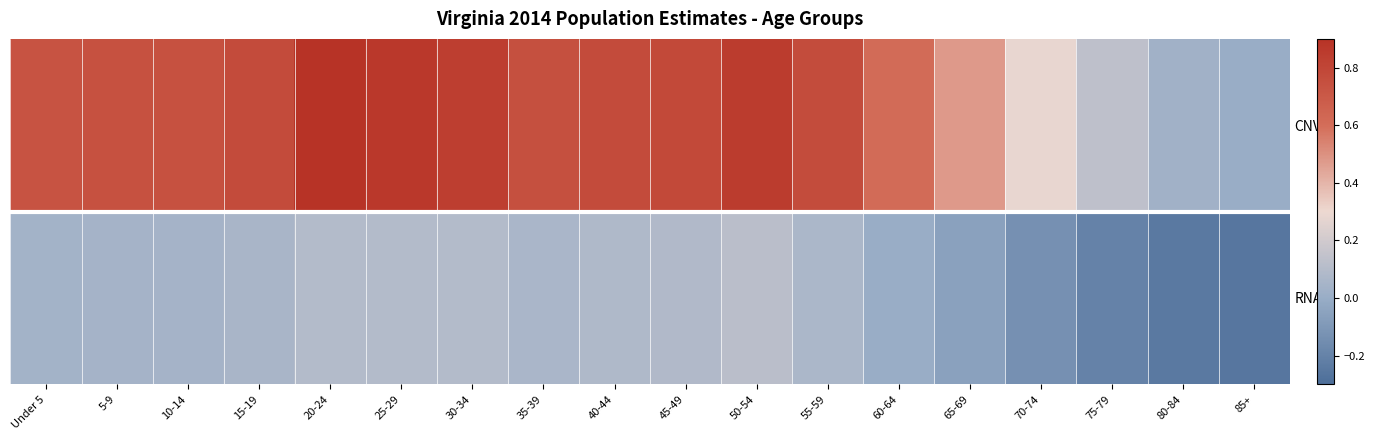

At which category is the sum across all series the highest?

20-24